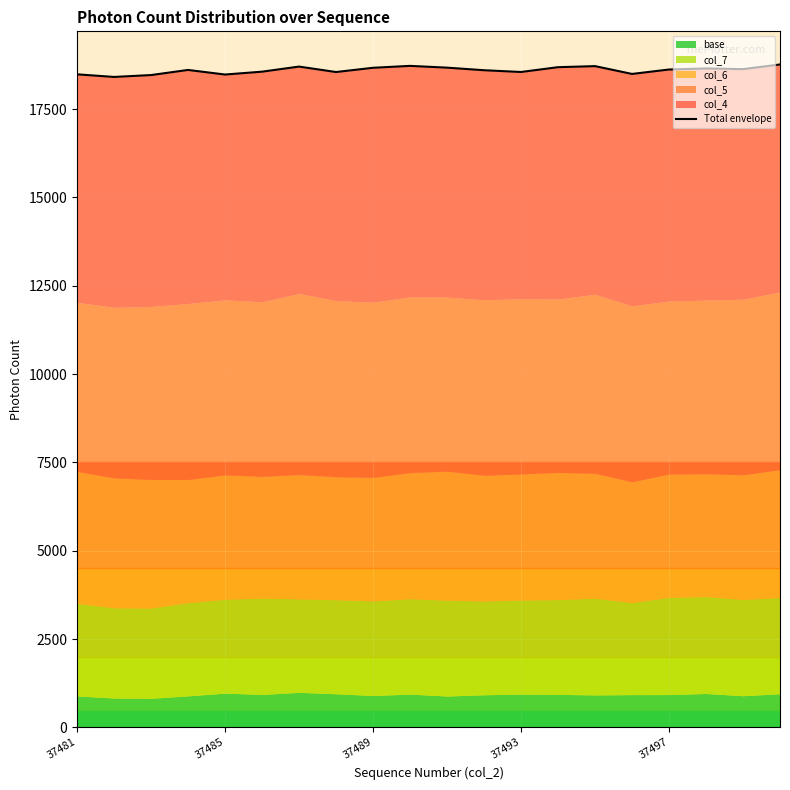

Which category has the lowest value across all series?

37485